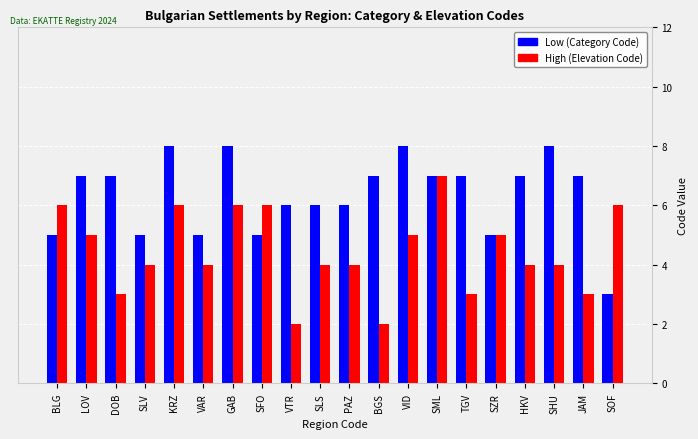

How many distinct data groups are displayed?

2